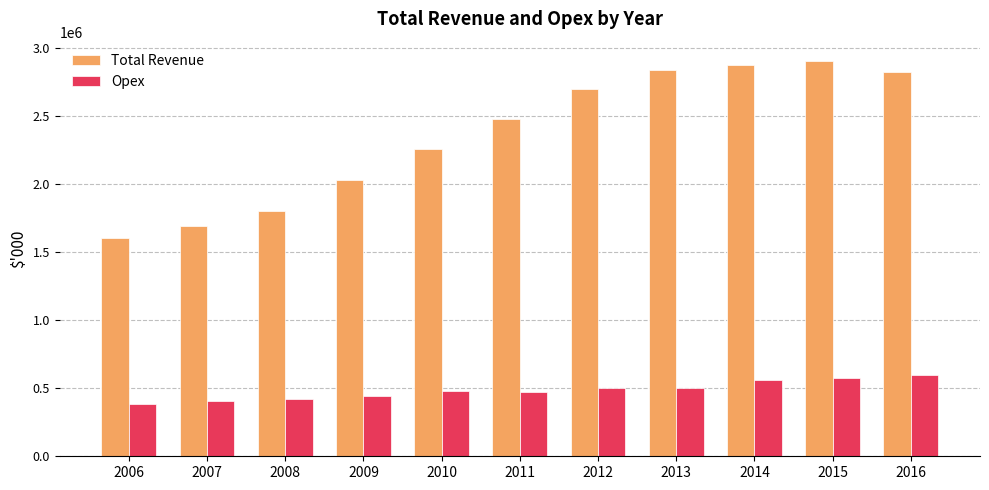

What are all the series names shown in the legend?

Total Revenue, Opex